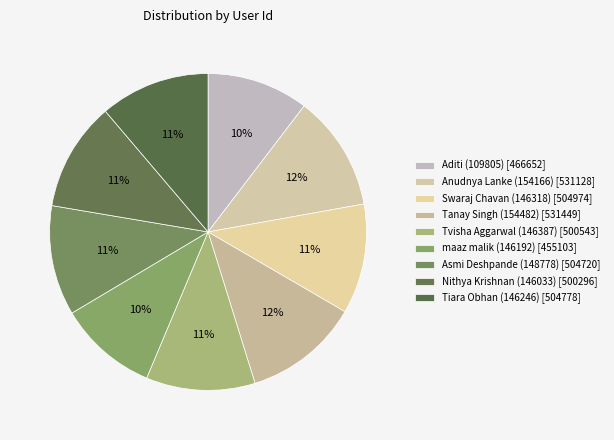

How many slices are in this pie chart?

9